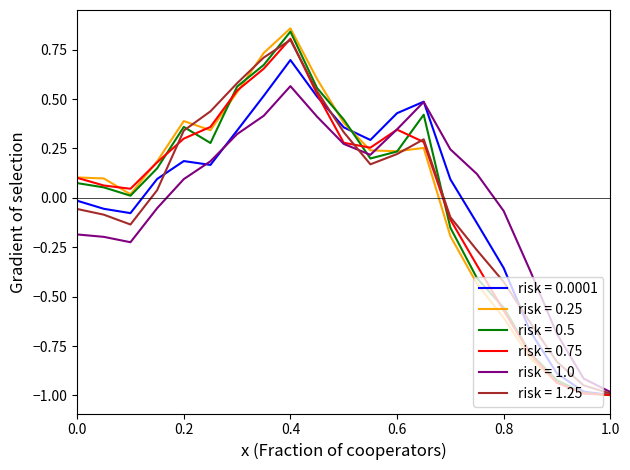

What is the minimum value shown in the chart?

-1.0